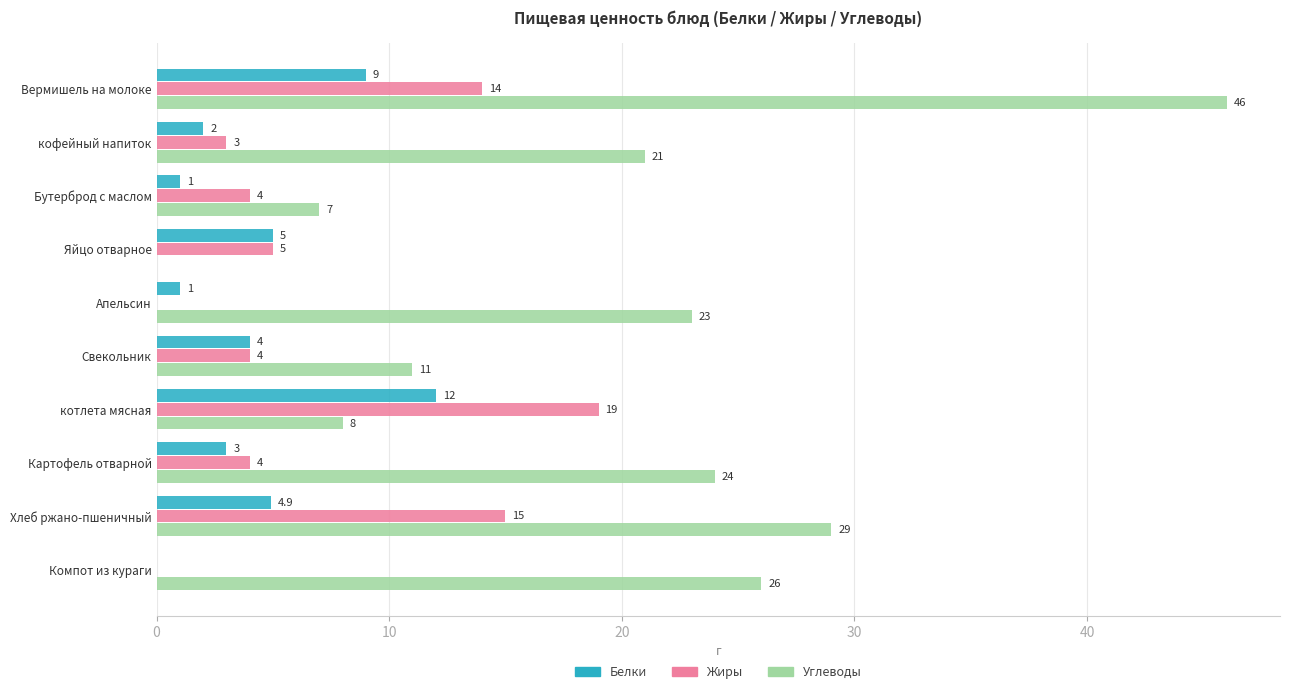

What are all the series names shown in the legend?

Белки, Жиры, Углеводы